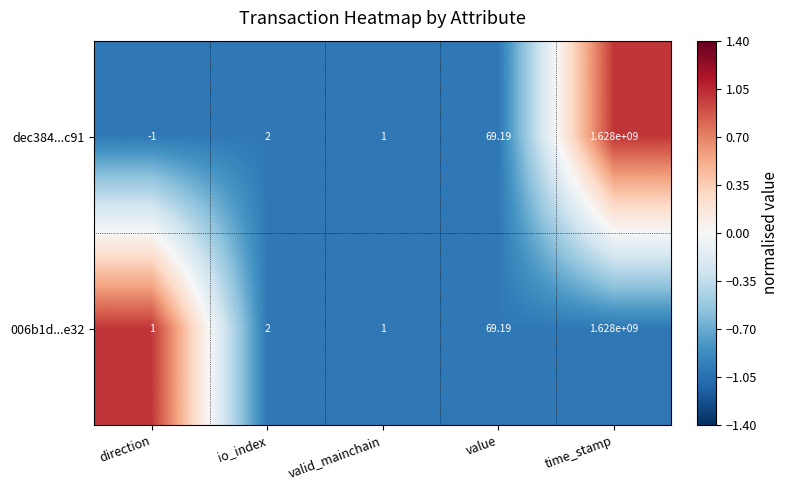

Count the number of categories in the chart.

5